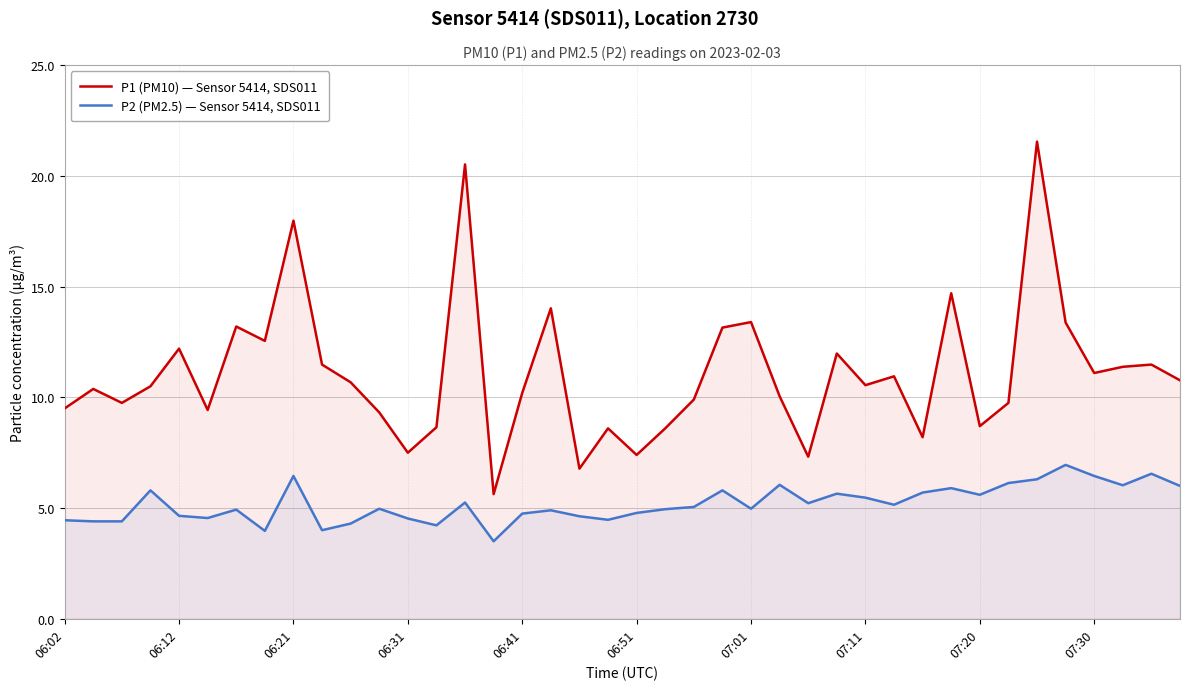

Which series has the widest spread of values?

P1 (PM10) — Sensor 5414, SDS011